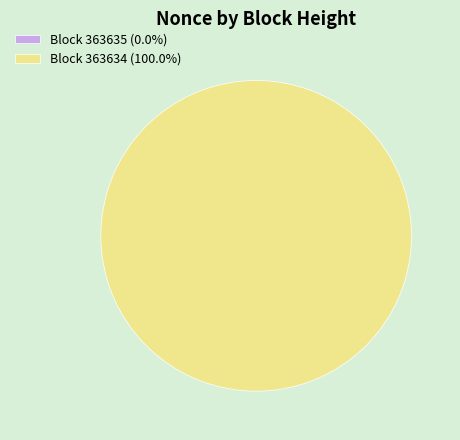

What portion of the pie excludes 363635?

100.0%